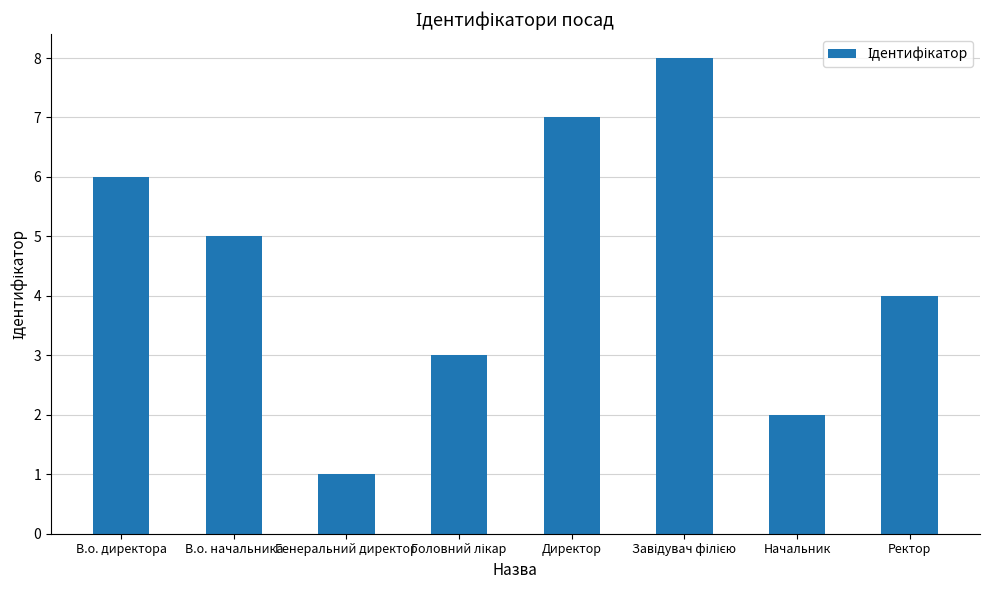

How many data points are less than 5?

4